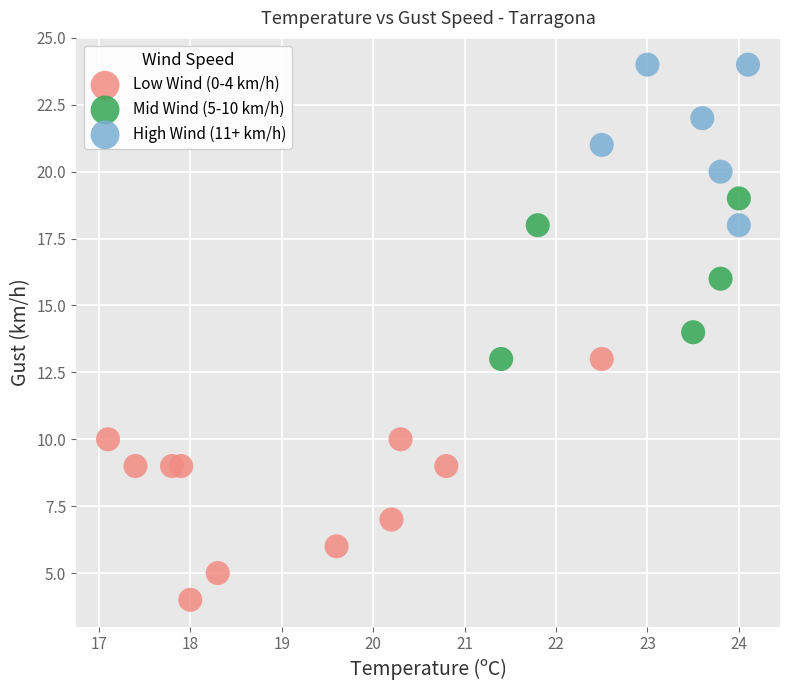

Which series has the largest Y range (max minus min)?

Low Wind (0-4 km/h)